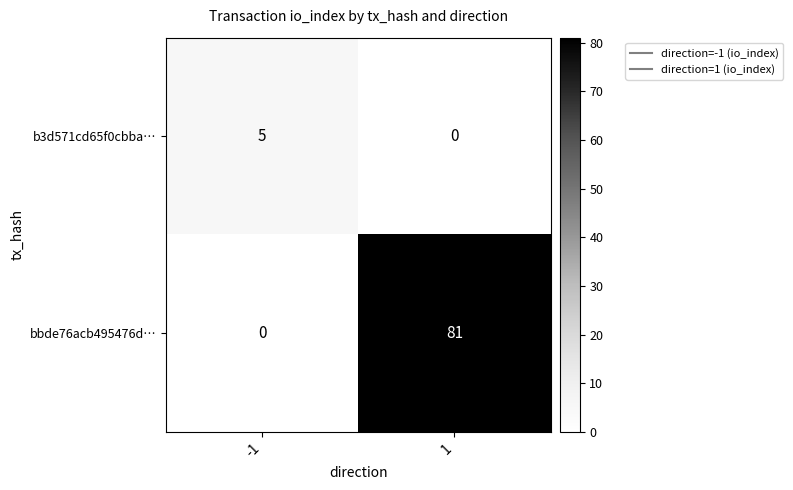

Read the b3d571cd65f0cbba… value at -1.

5